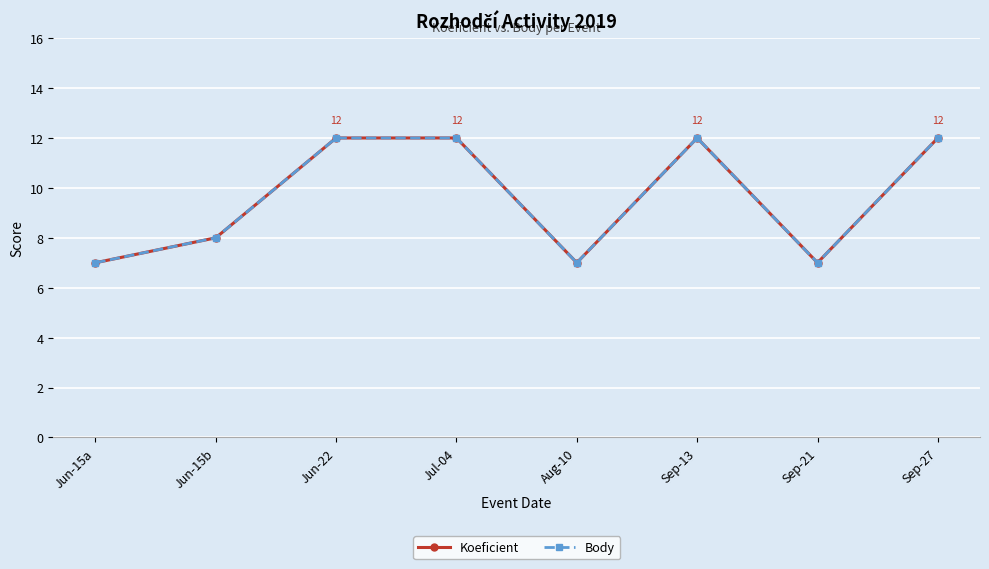

Reading left to right, what are all the values shown in this chart?

Koeficient: 7	8	12	12	7	12	7	12
Body: 7	8	12	12	7	12	7	12